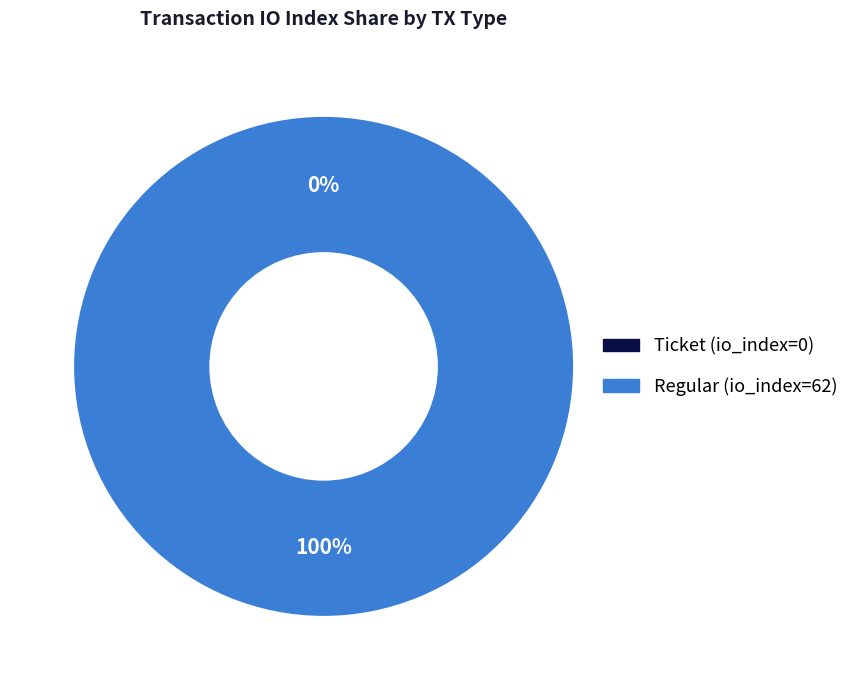

What is the largest slice in the pie chart?

Regular (io_index=62)